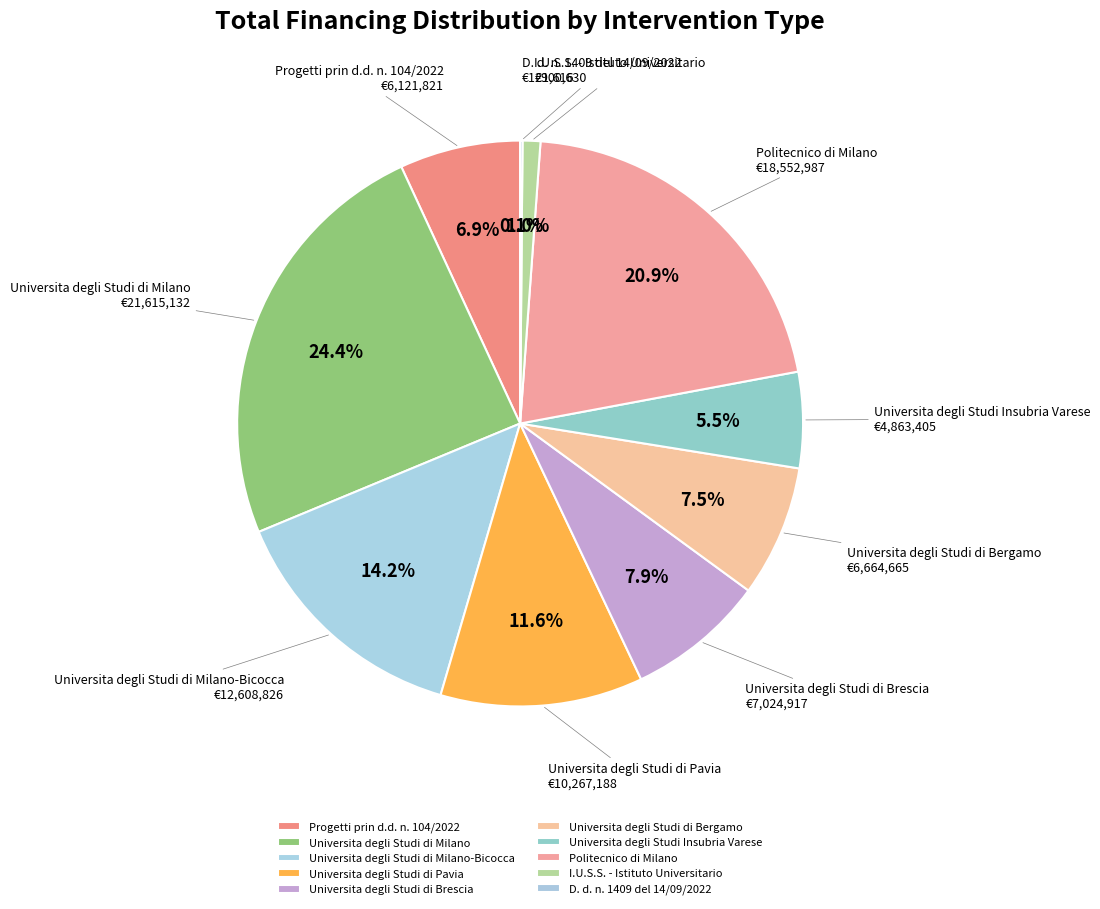

To the nearest percent, what is the average slice percentage?

10%